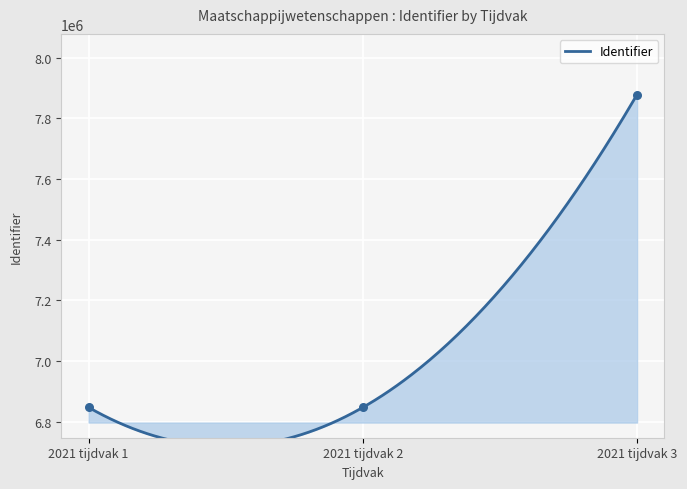

Which has a higher value, 2021 tijdvak 3 or 2021 tijdvak 1?

2021 tijdvak 3